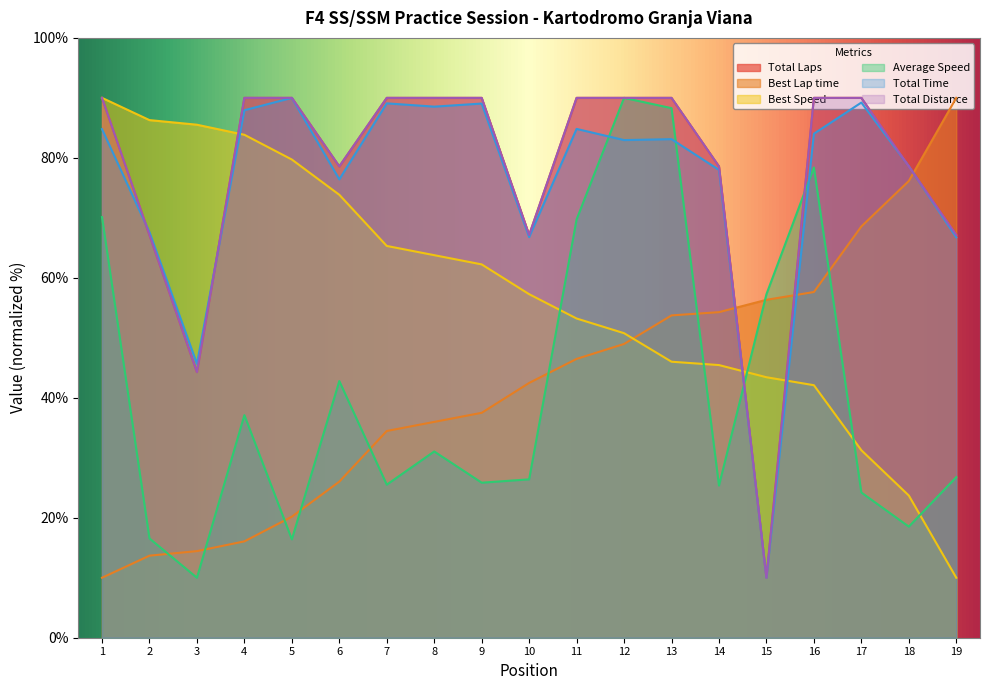

What is the minimum value shown in the chart?

10.0